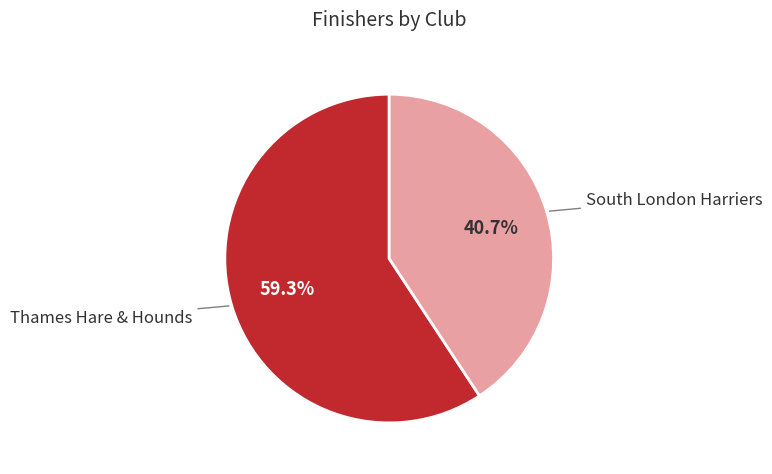

Is there a majority slice in this chart?

Yes